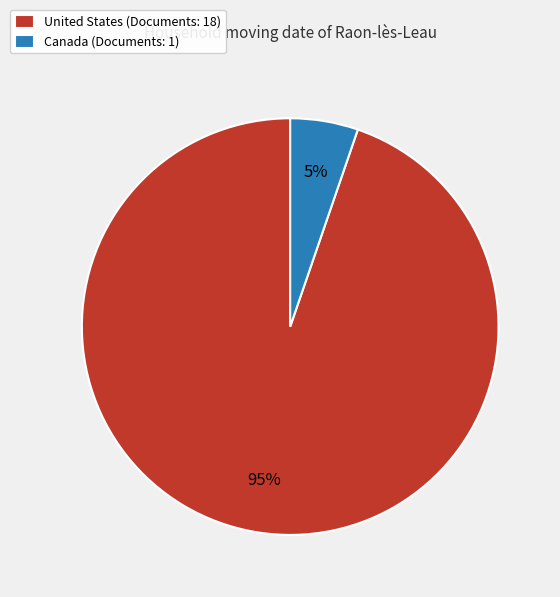

Rank the categories by value from lowest to highest.

Canada, United States